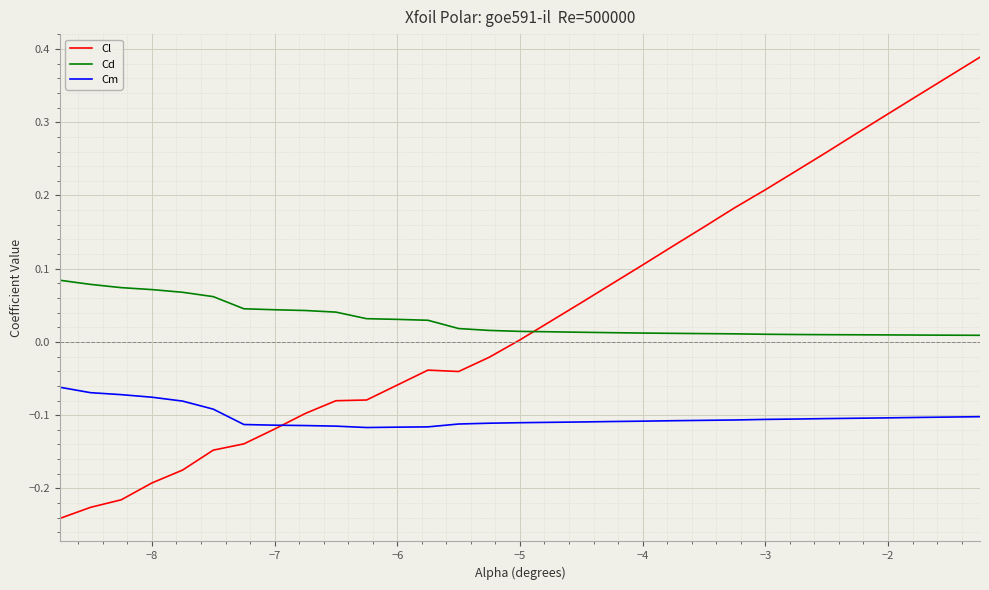

Rank the series by their maximum value, from lowest to highest.

Cm, Cd, Cl